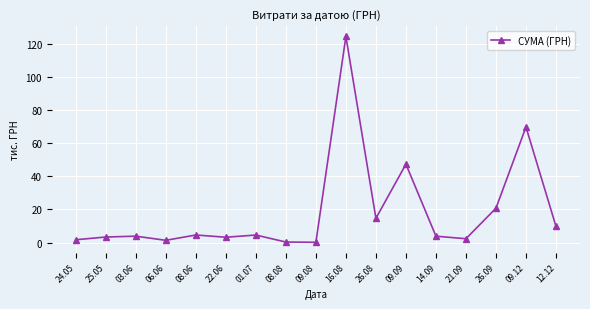

Which category has the highest value across all series?

16.08